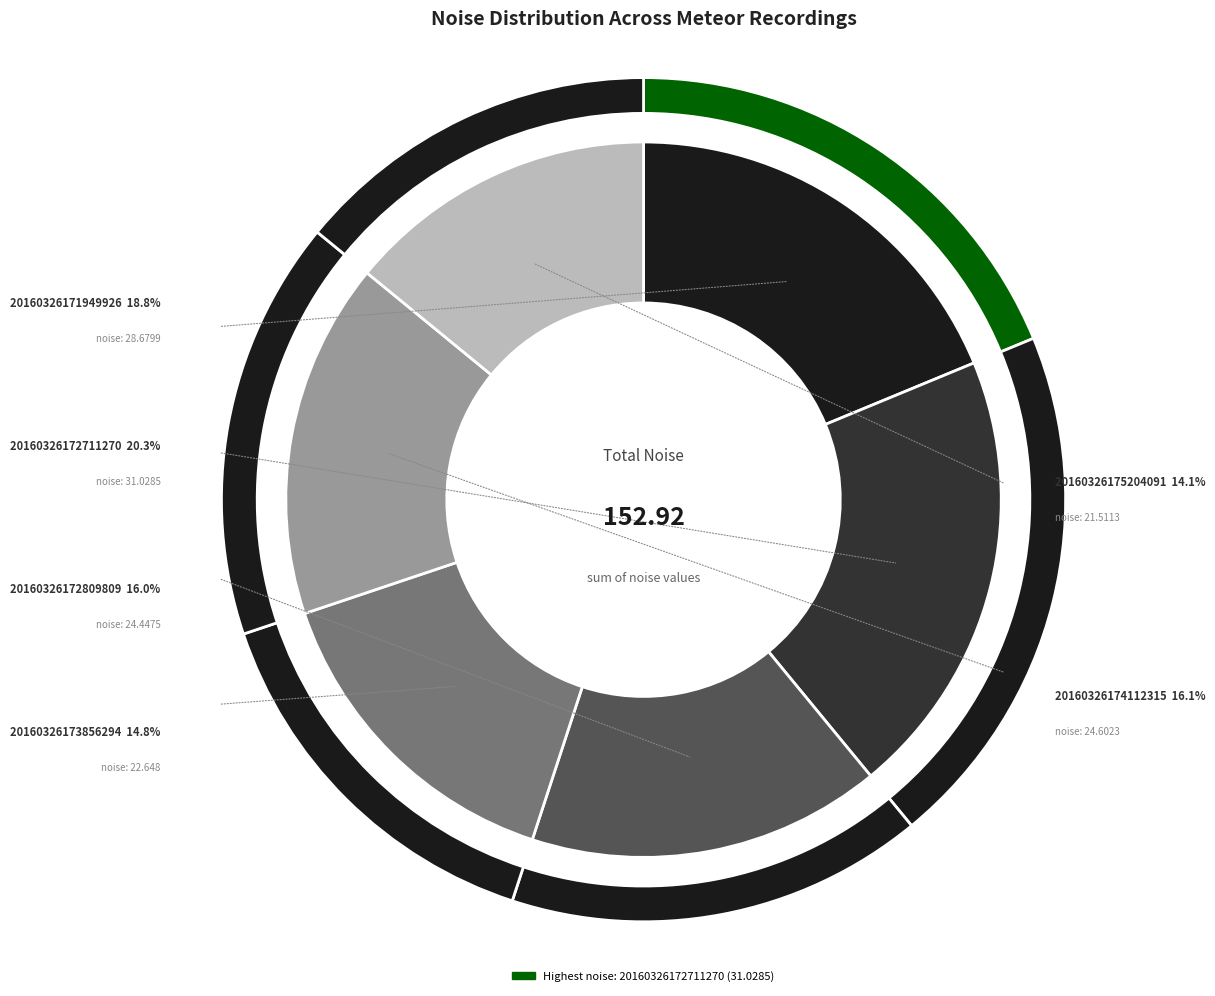

Approximately how many times larger is the value at 20160326174112315 compared to 20160326175204091?

1.1